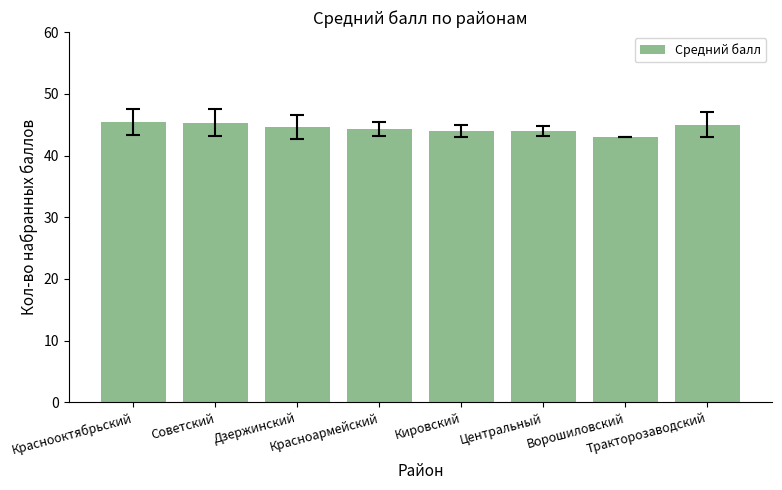

What is the sum of all values?

355.6